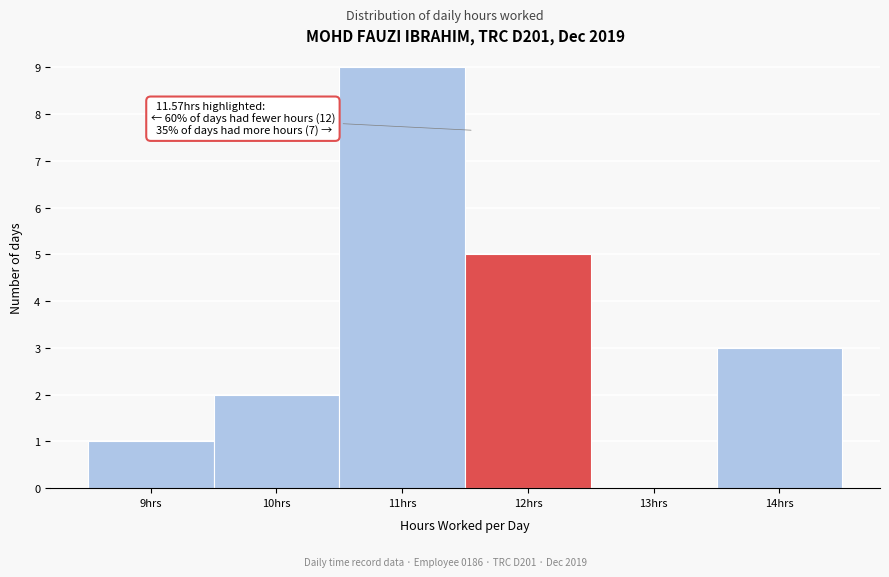

Which range on the x-axis has the tallest bar?

10.5 to 11.5